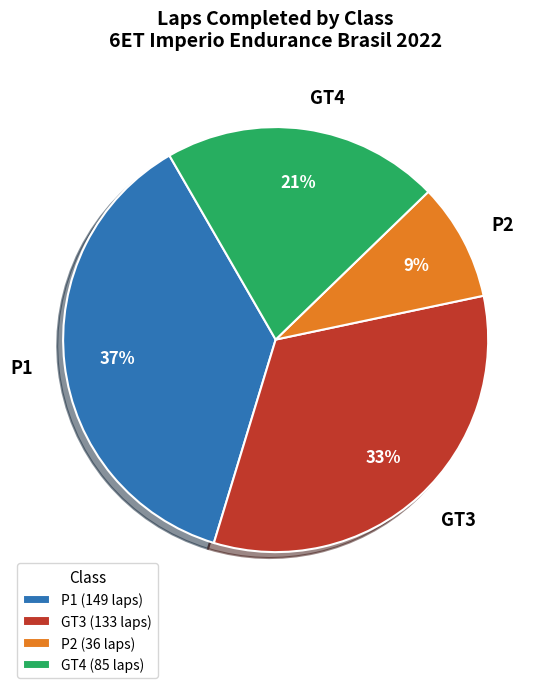

Is it true that P1 (149 laps) is 52% of the pie?

False